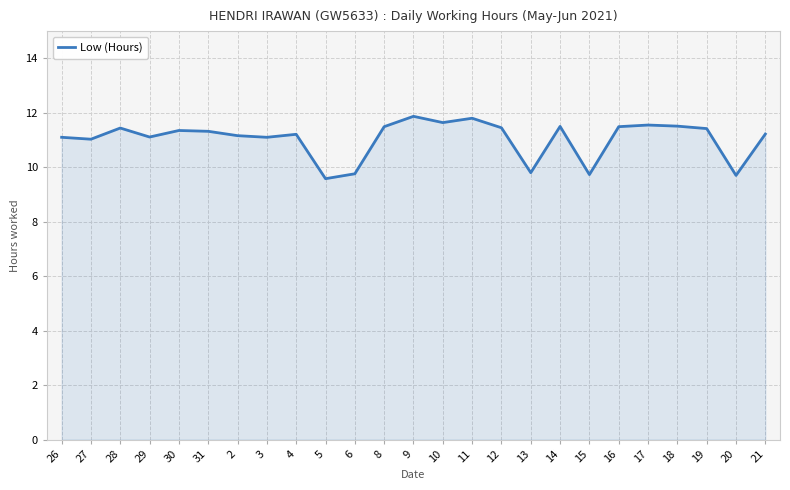

At which label does the data first exceed 11?

26